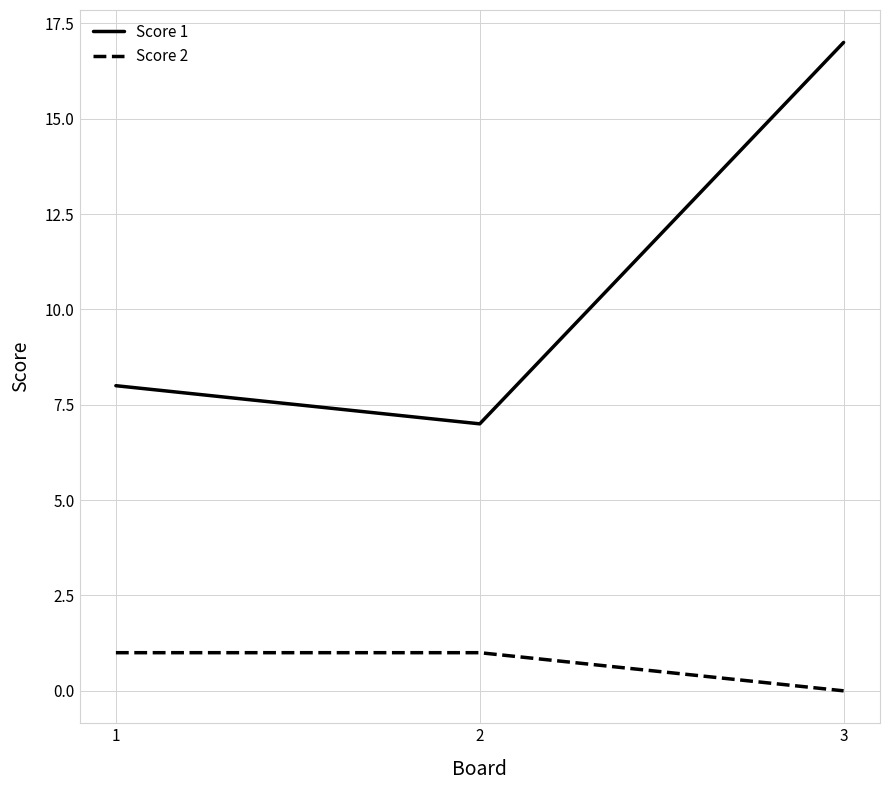

Which series has the widest spread of values?

Score 1